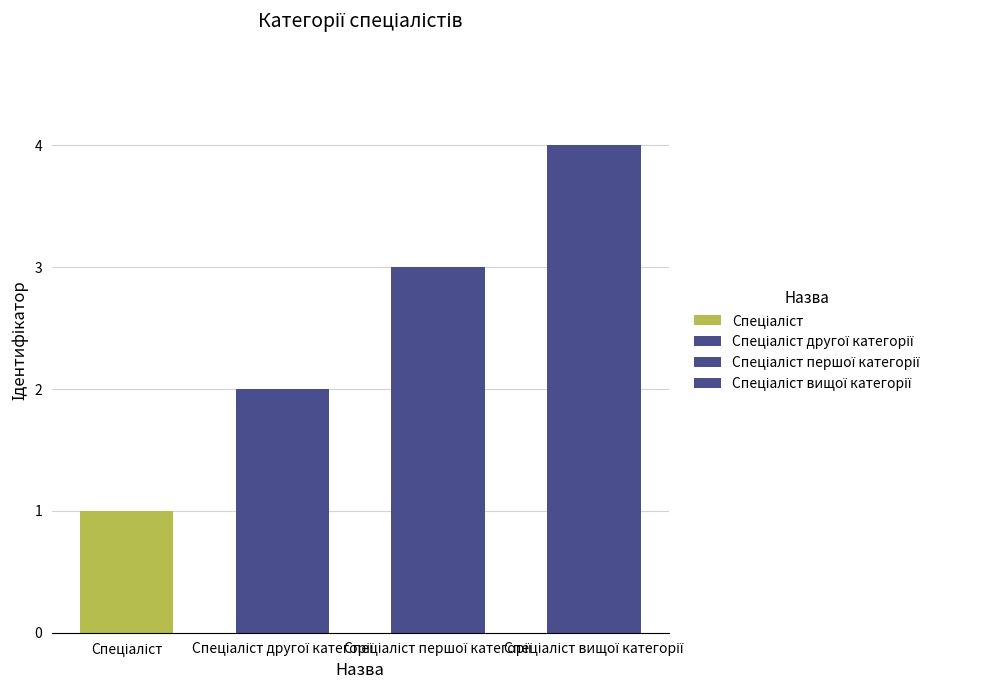

Which has a higher value, Спеціаліст or Спеціаліст другої категорії?

Спеціаліст другої категорії